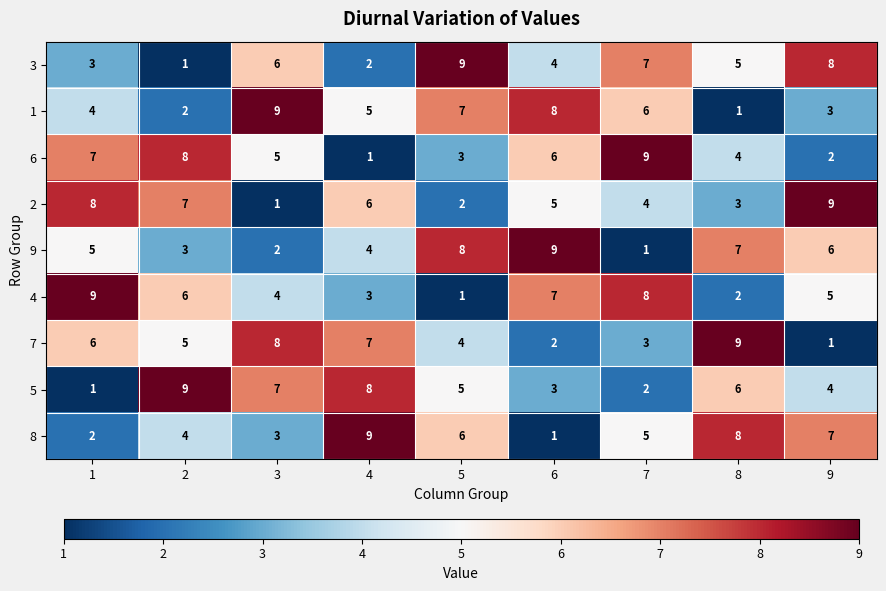

Between 2 and 7, which series saw the biggest shift?

5